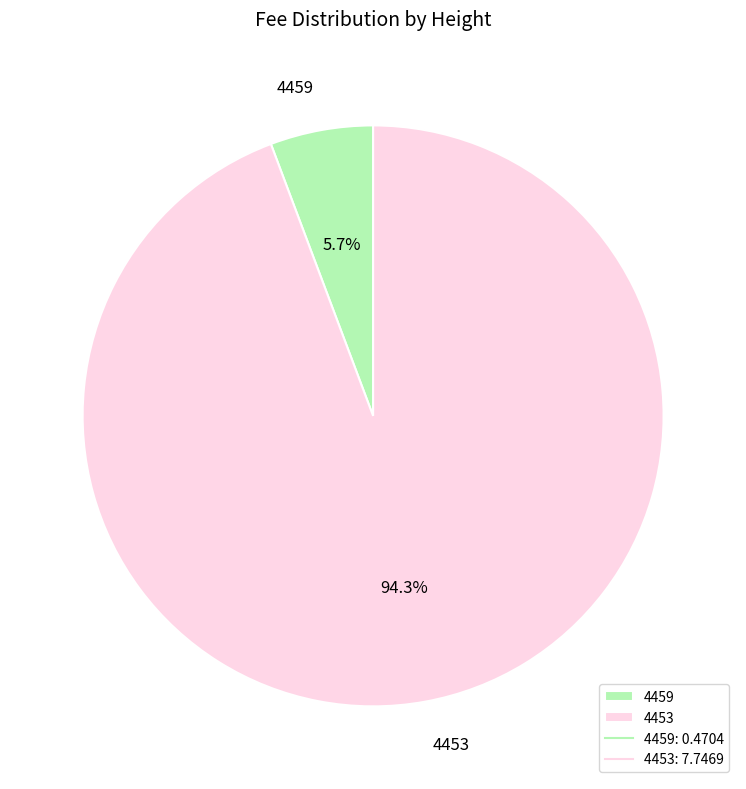

Is it true that 4453 is 84% of the pie?

False